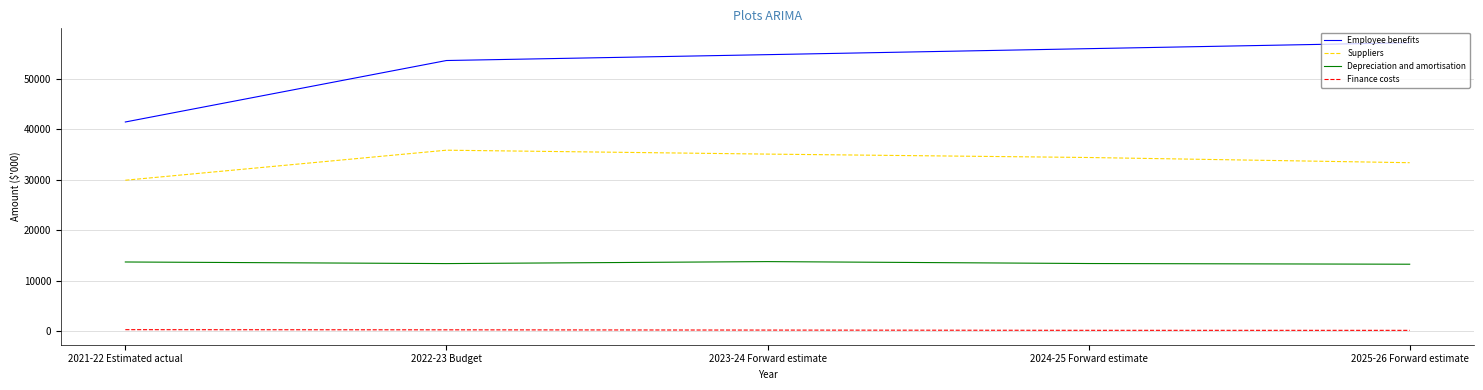

At which category does Suppliers reach its first local peak?

2022-23 Budget